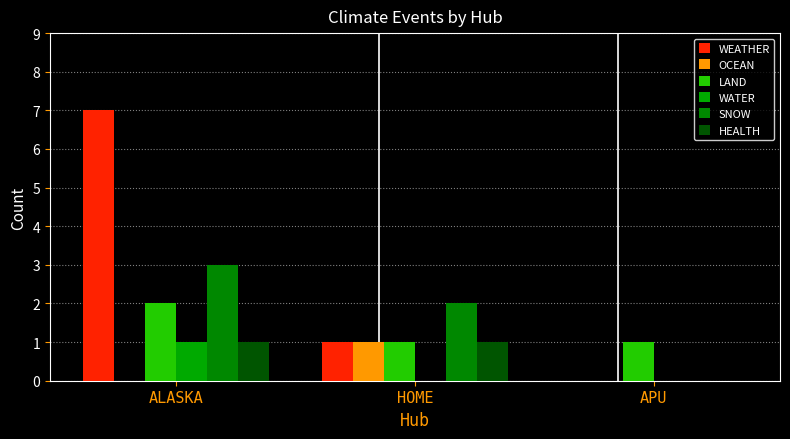

How many series are shown in this chart?

6